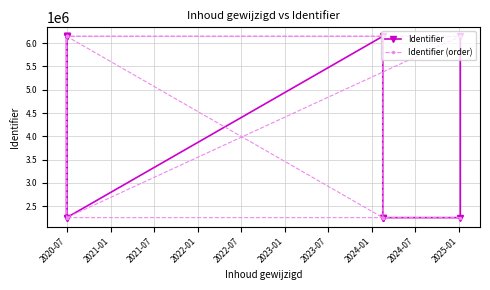

Which series changed the most between 2021-07 and 2024-01?

Identifier (order)